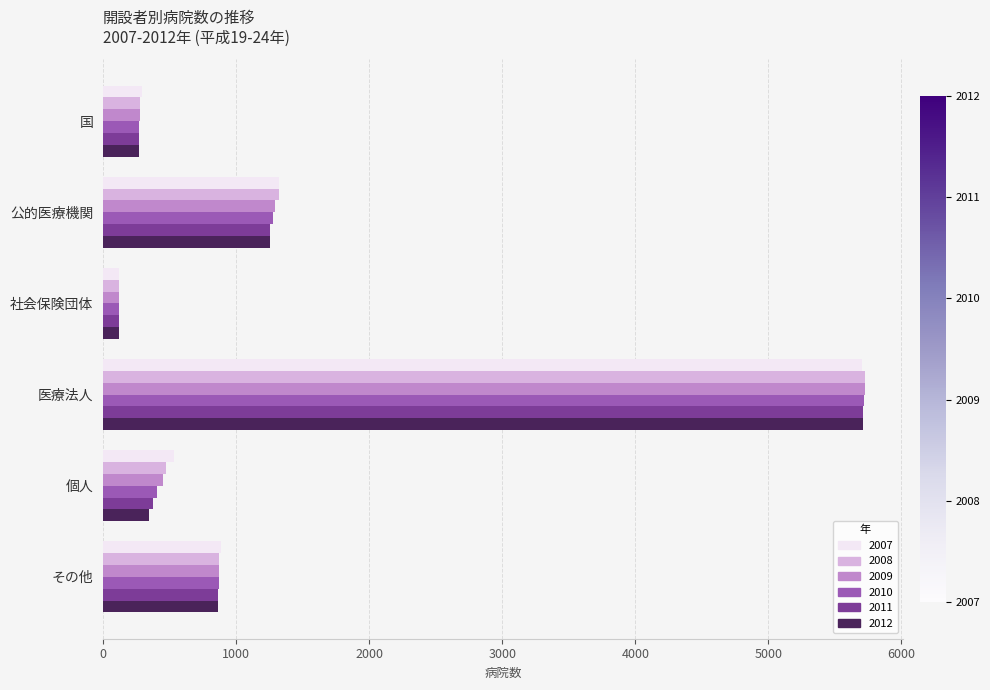

True or false: 2008 has a value of 2716 at 医療法人.

False